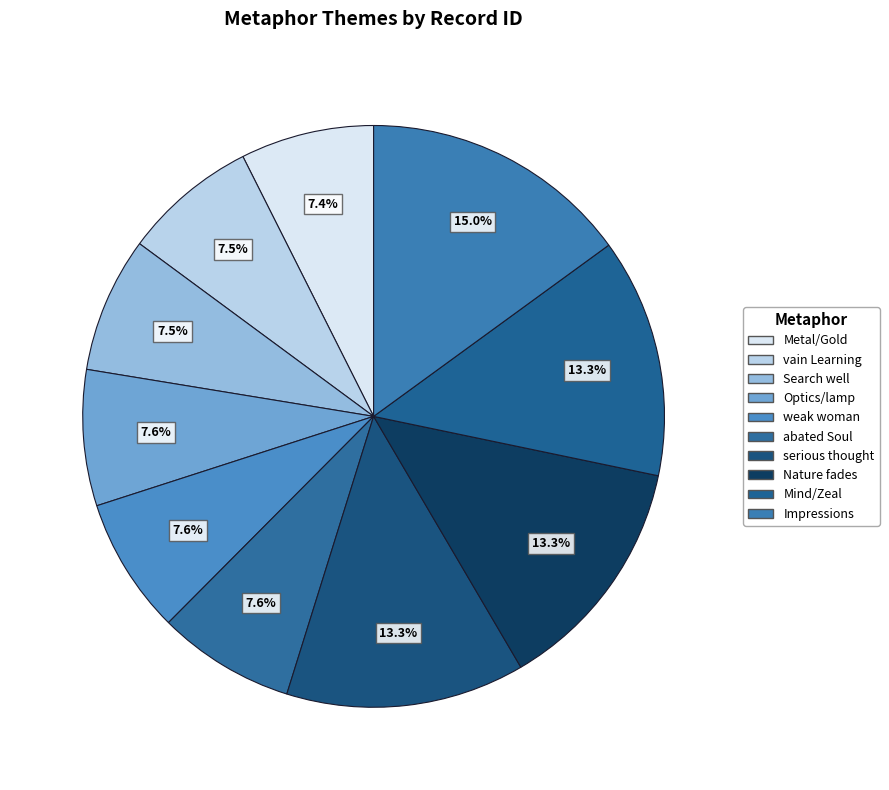

Is Metal/Gold the majority of the pie?

No